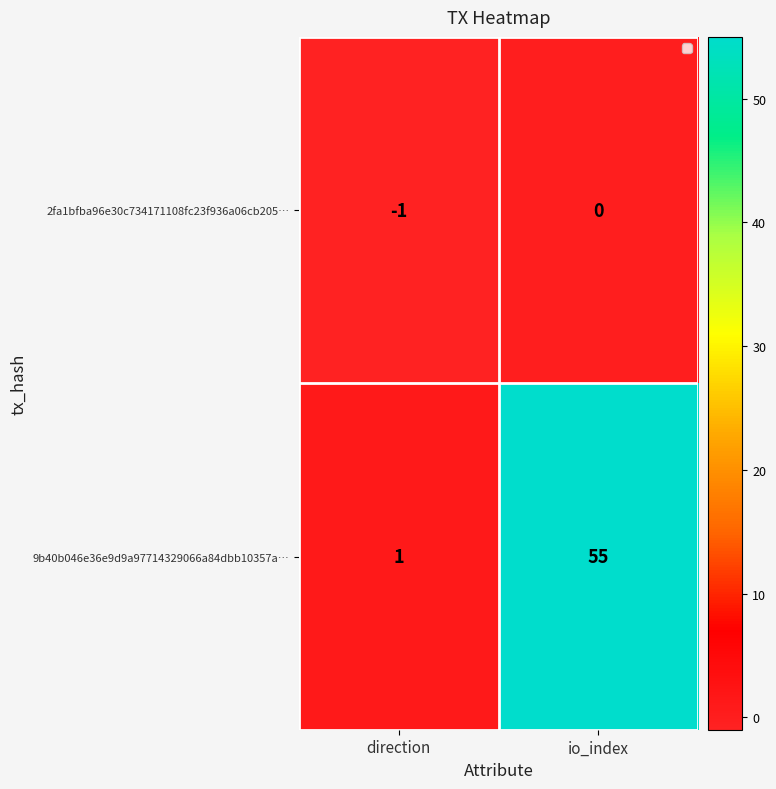

How many data points in 9b40b046e36e9d9a97714329066a84dbb10357a… are less than 55?

1